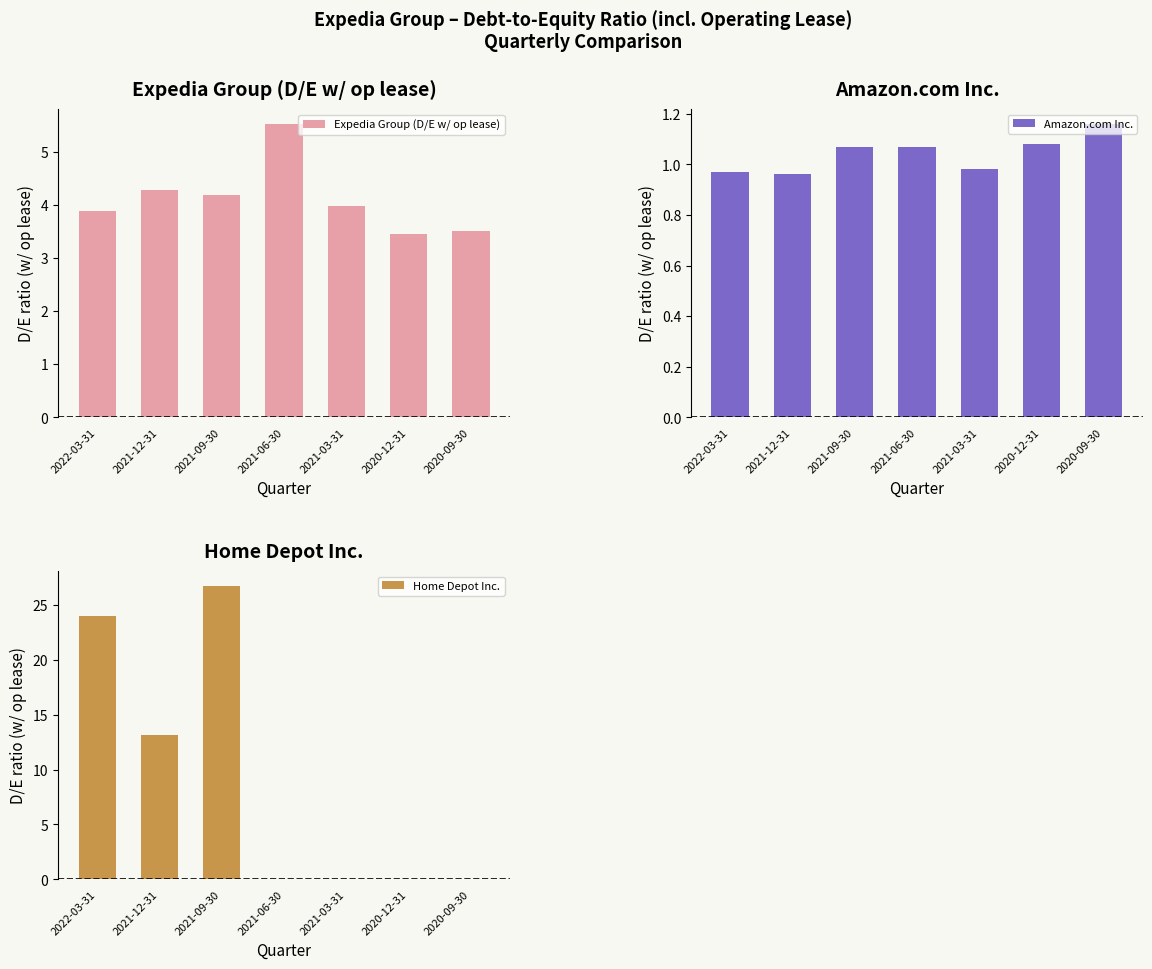

What position from the right is 2021-09-30?

5